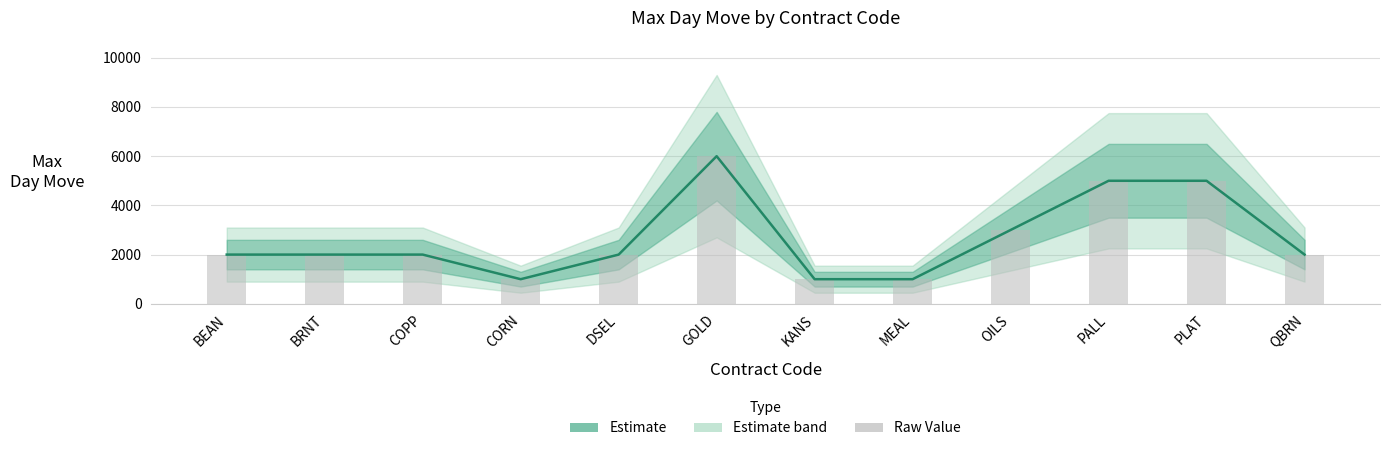

How many data points in MaxDayMove are less than 2000?

3